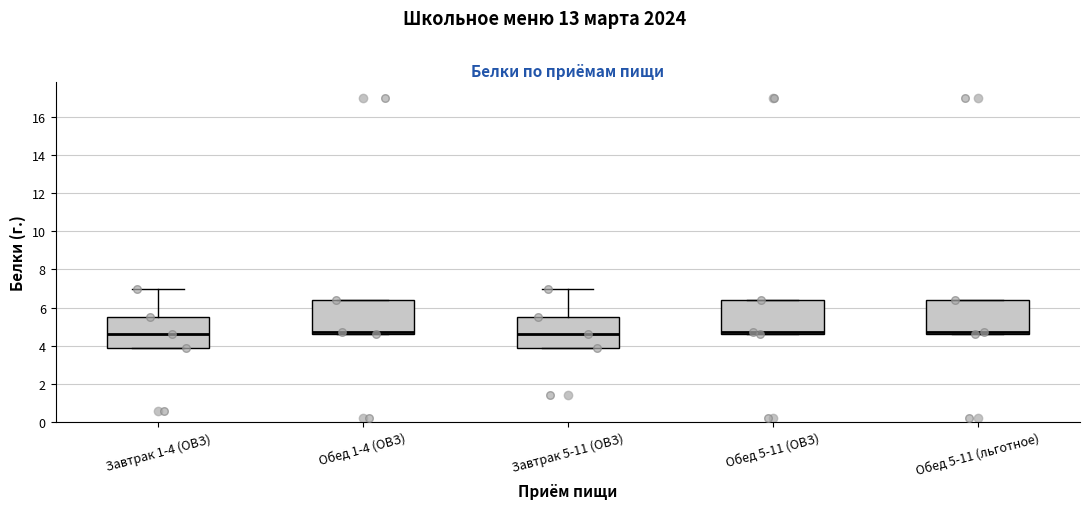

Reading left to right, transcribe this box plot: for each box, give where its median line is, the range the box spans, and where its two whiskers end, as read against the y-axis. The values are not printed on the chart, so give them approximately, as read against the axis.

Завтрак 1-4 (ОВЗ): median 4.6, box 4.0 to 5.6, whiskers 4.0 to 7.0
Обед 1-4 (ОВЗ): median 4.8, box 4.6 to 6.4, whiskers 4.6 to 6.4
Завтрак 5-11 (ОВЗ): median 4.6, box 4.0 to 5.6, whiskers 4.0 to 7.0
Обед 5-11 (ОВЗ): median 4.8, box 4.6 to 6.4, whiskers 4.6 to 6.4
Обед 5-11 (льготное): median 4.8, box 4.6 to 6.4, whiskers 4.6 to 6.4